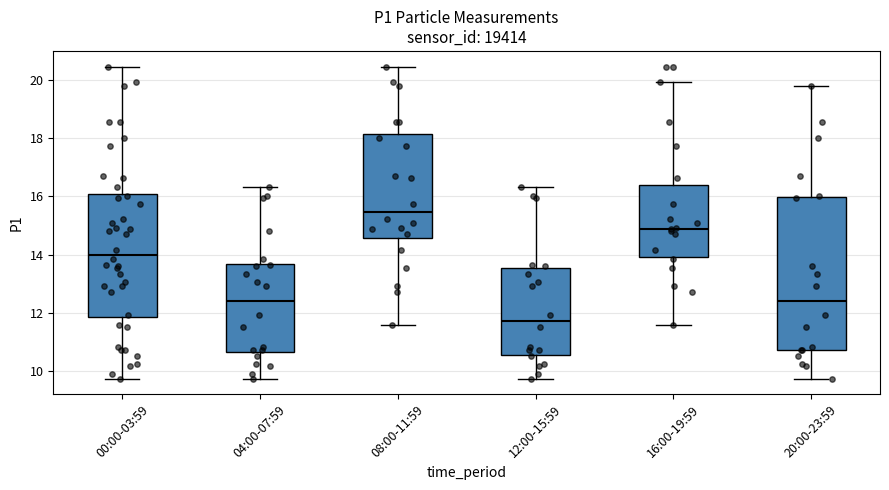

Reading left to right, read every box against the y-axis: the position of its median line, the range the box covers, and the ends of its whiskers. The values are not printed on the chart, so give them approximately, as read against the axis.

00:00-03:59: median 14.0, box 11.8 to 16.0, whiskers 9.8 to 20.4
04:00-07:59: median 12.4, box 10.6 to 13.6, whiskers 9.8 to 16.4
08:00-11:59: median 15.4, box 14.6 to 18.2, whiskers 11.6 to 20.4
12:00-15:59: median 11.8, box 10.6 to 13.6, whiskers 9.8 to 16.4
16:00-19:59: median 14.8, box 14.0 to 16.4, whiskers 11.6 to 20.0
20:00-23:59: median 12.4, box 10.8 to 16.0, whiskers 9.8 to 19.8